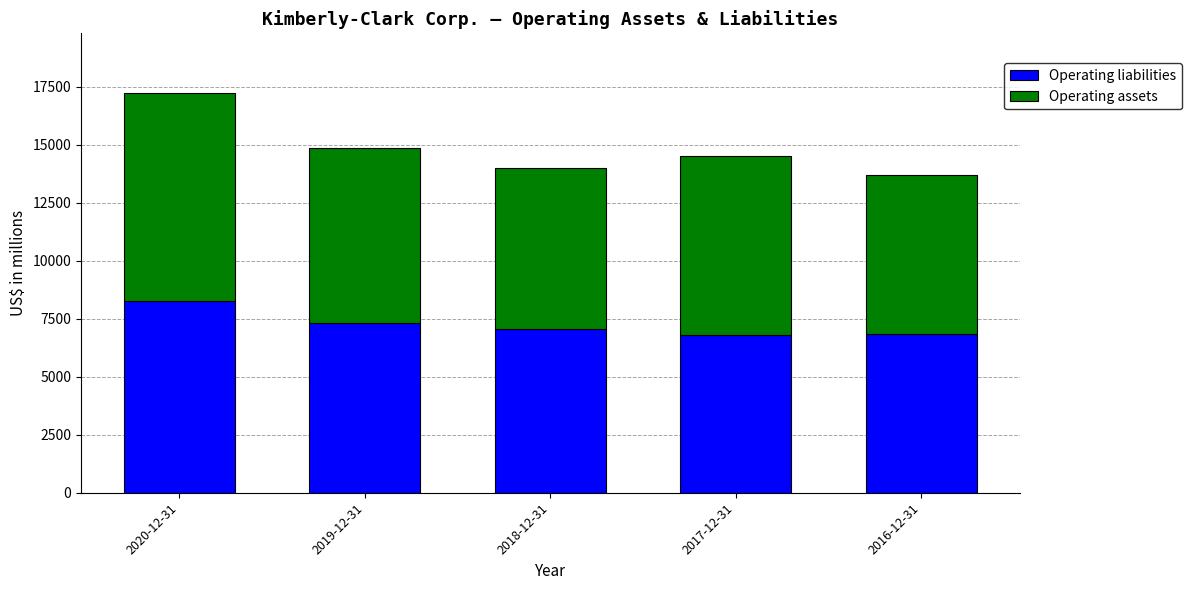

What is the total value across all series at 2019-12-31?

14841